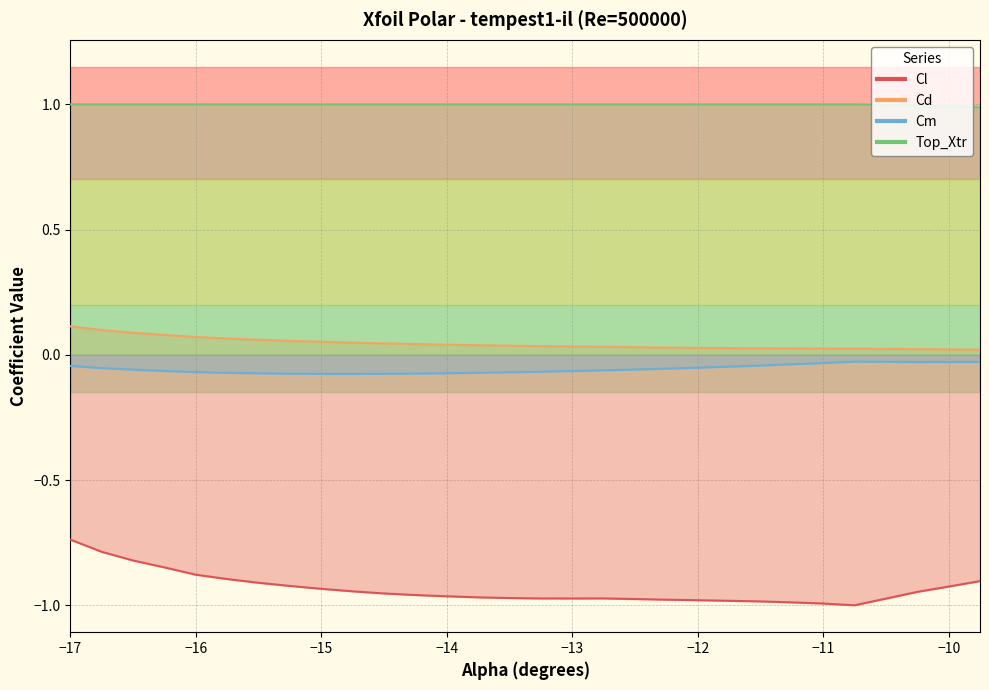

How many distinct data groups are displayed?

4